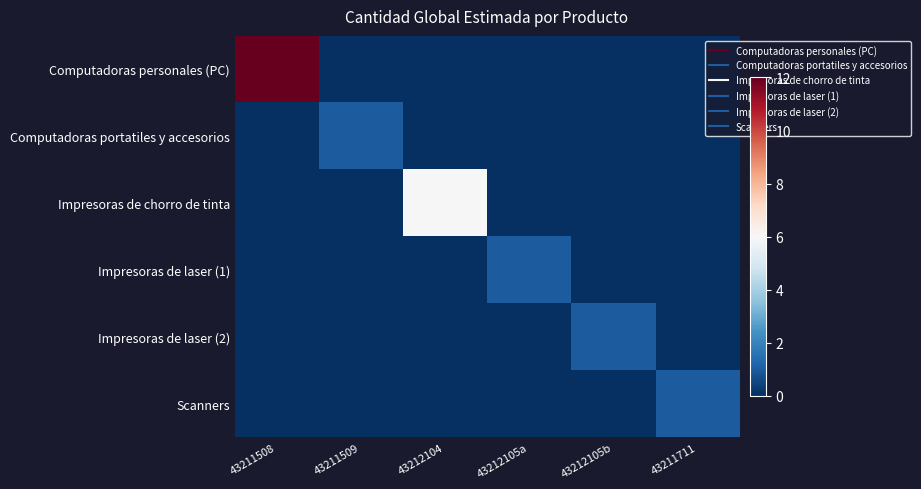

At which category is the sum across all series the highest?

43211508